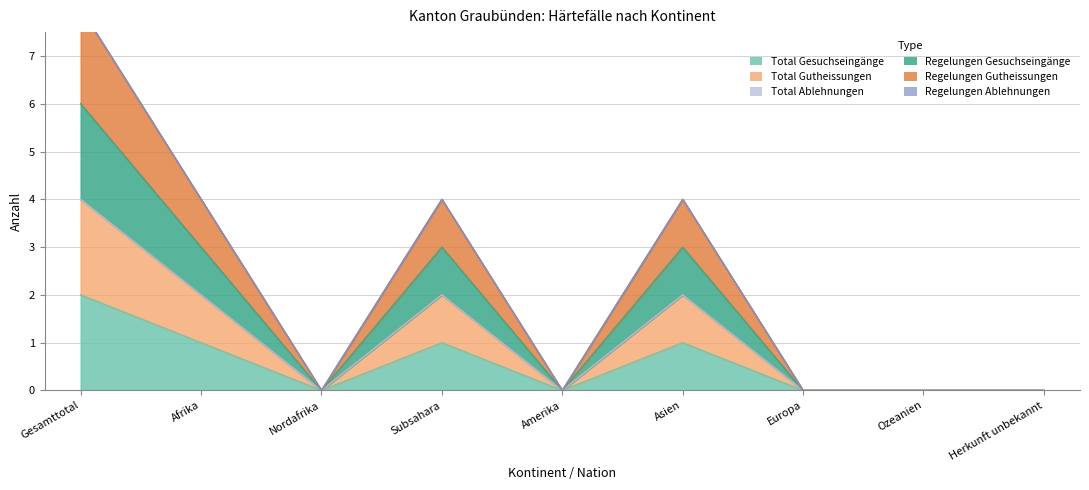

At which category is the sum across all series the highest?

Gesamttotal